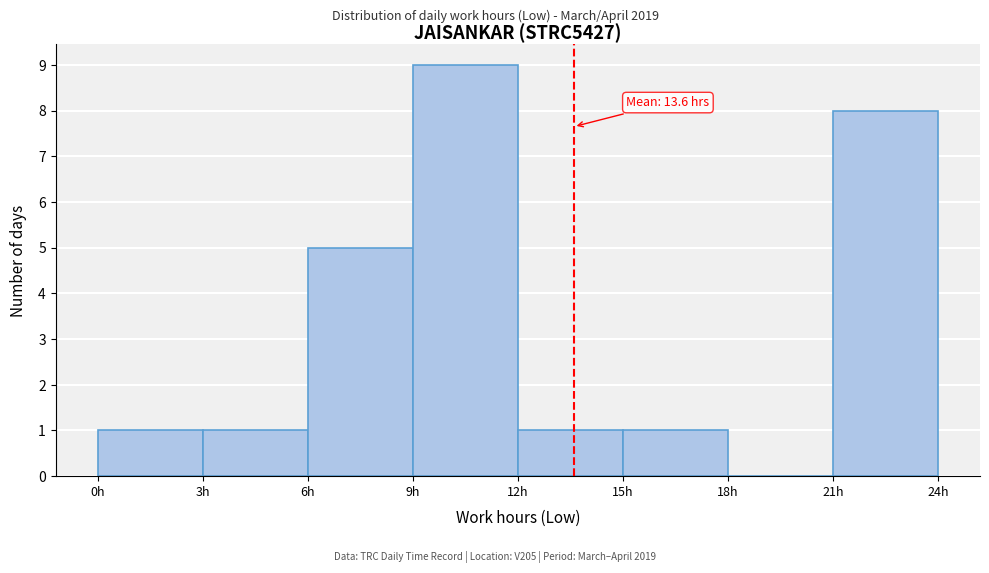

Which range on the x-axis has the tallest bar?

9 to 12